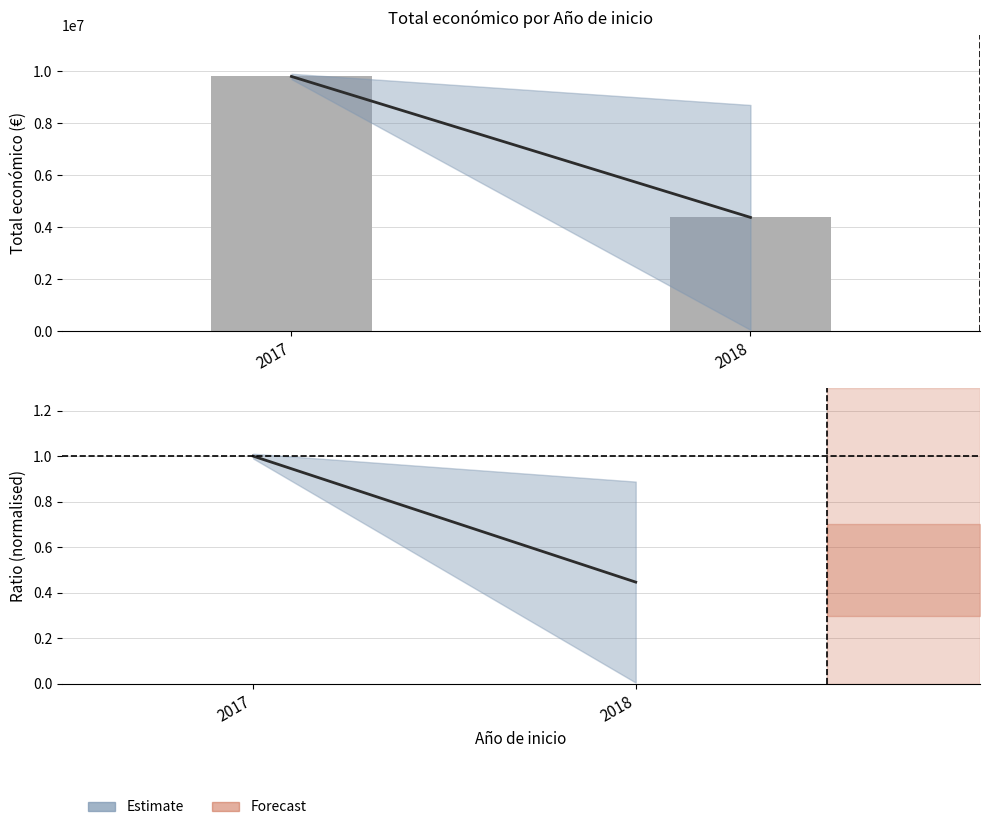

At 2017, list the series in order from smallest to largest.

Estimate (mean), Reference (1.0), Total económico (bar)